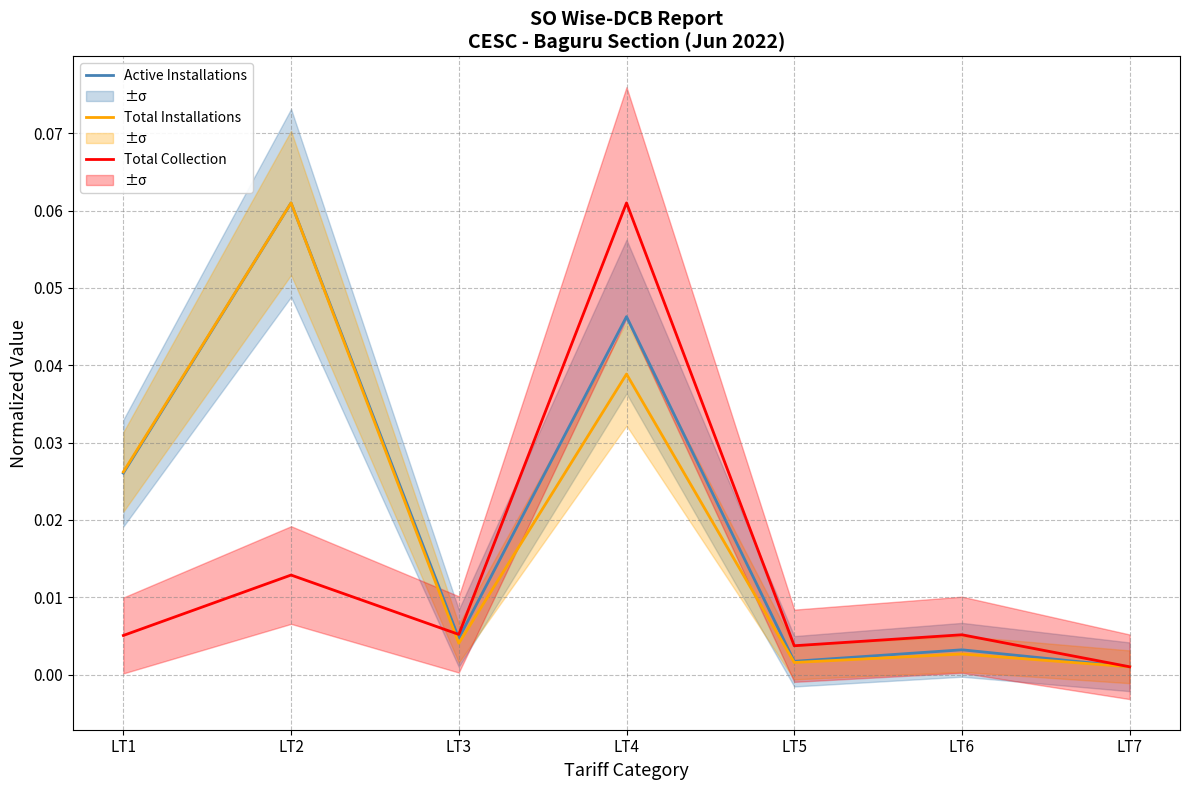

List the series in order of their overall mean, lowest first.

Total Collection, Total Installations, Active Installations